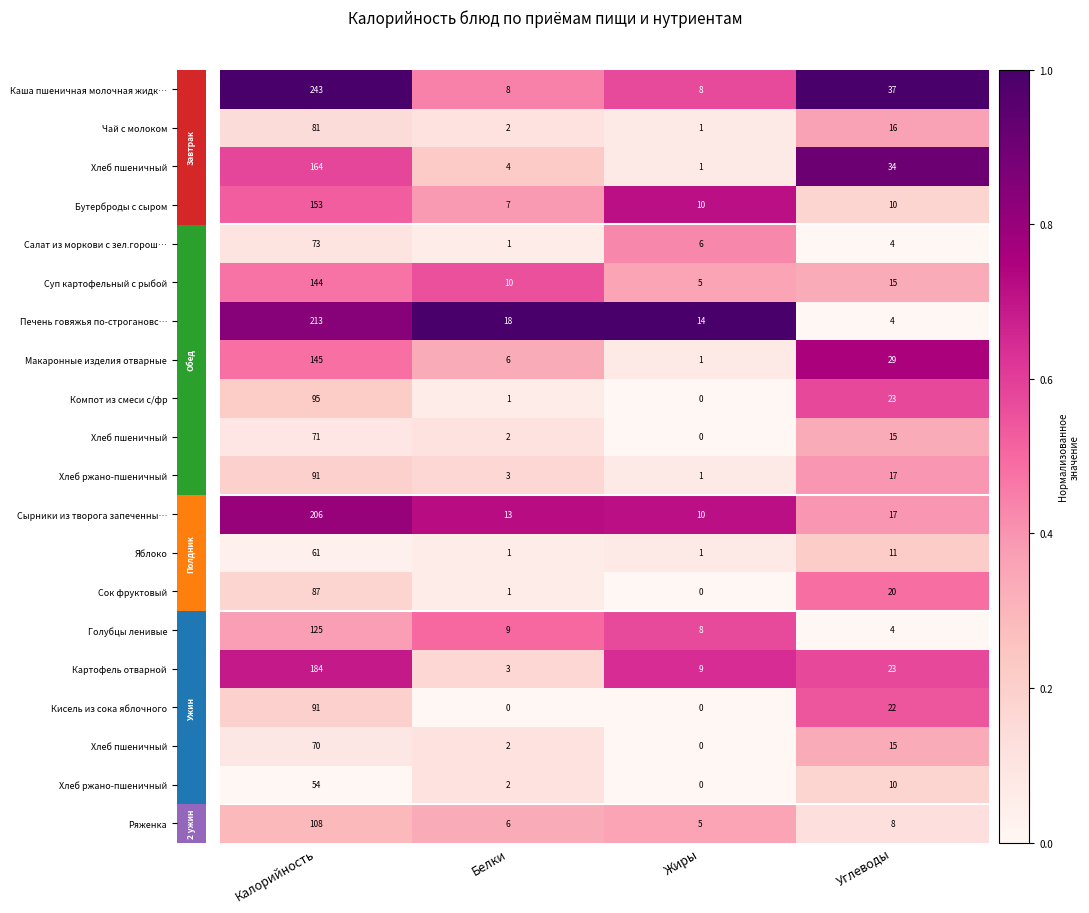

At which category does the chart reach its peak across all series?

Калорийность